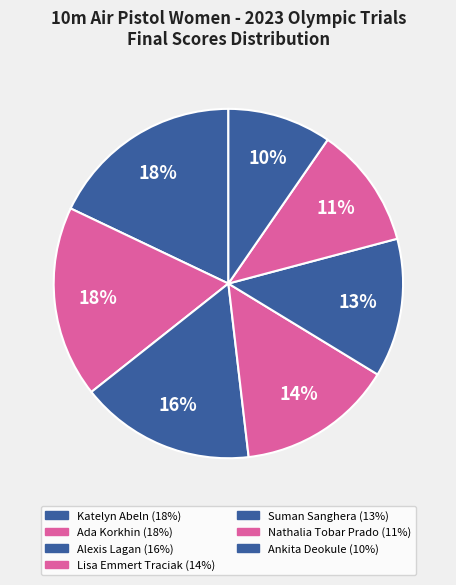

Count the number of slices in the pie.

7